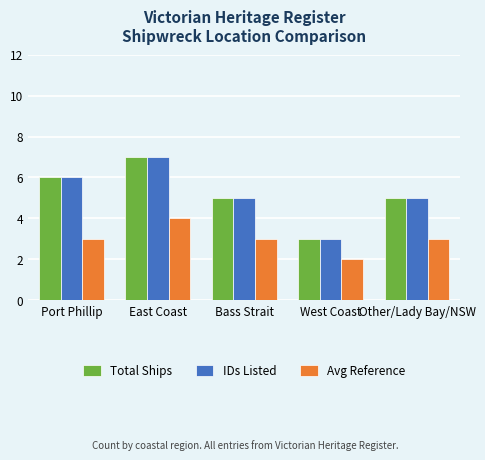

What is the minimum value for Total Ships?

3